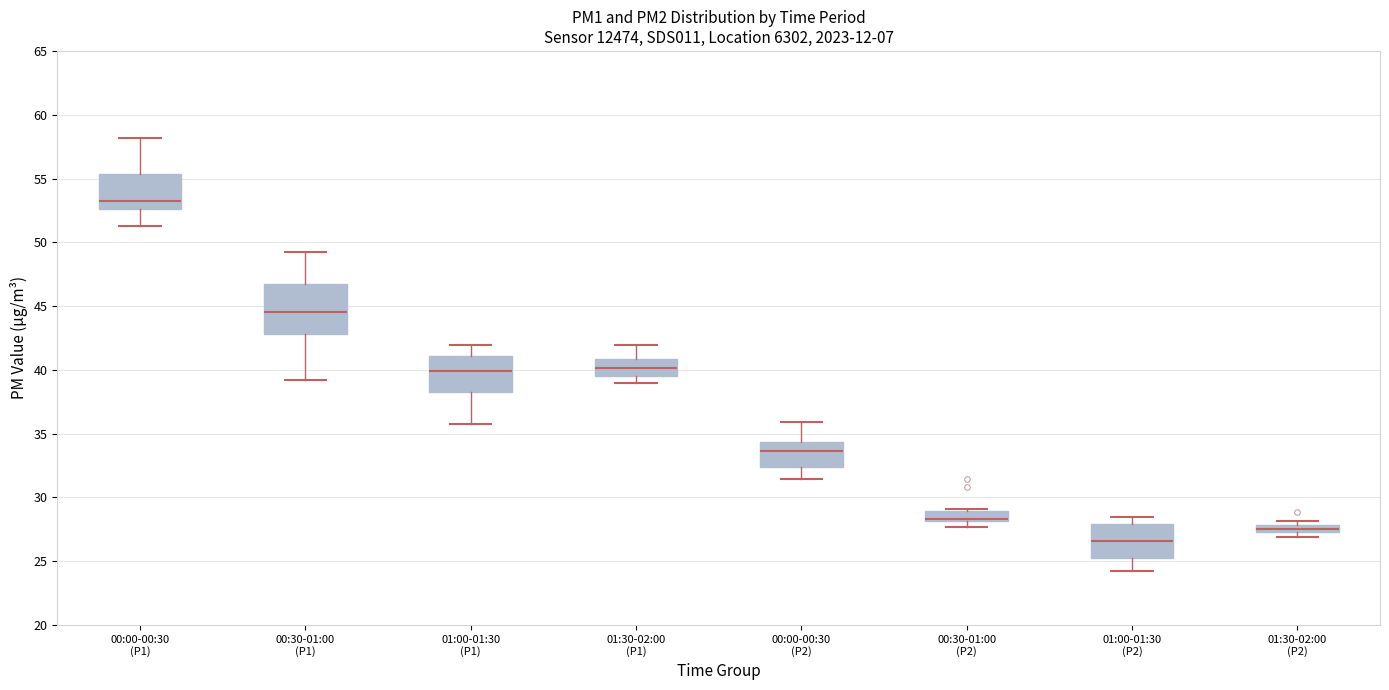

Where does the lower whisker of the box for 00:30-01:00 (P1) end on the y-axis? The values are not printed on the chart, so give them approximately, as read against the axis.

39.0